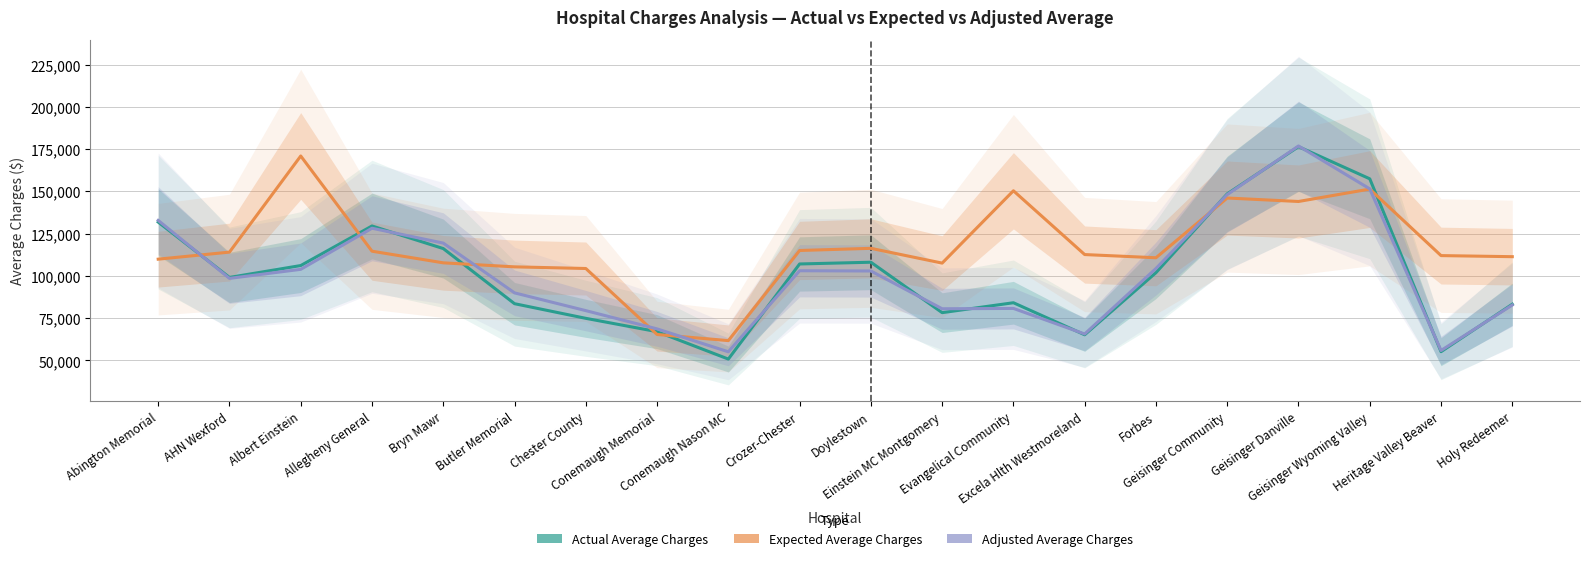

At which label is Expected Average Charges closest to 116336?

Doylestown